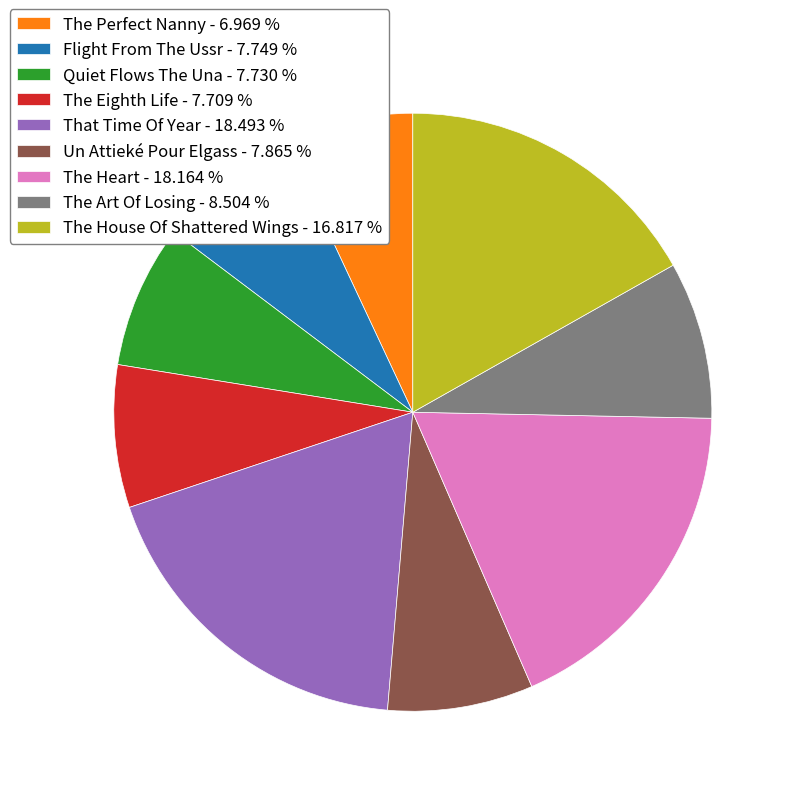

True or false: The Heart accounts for 31% of the total.

False